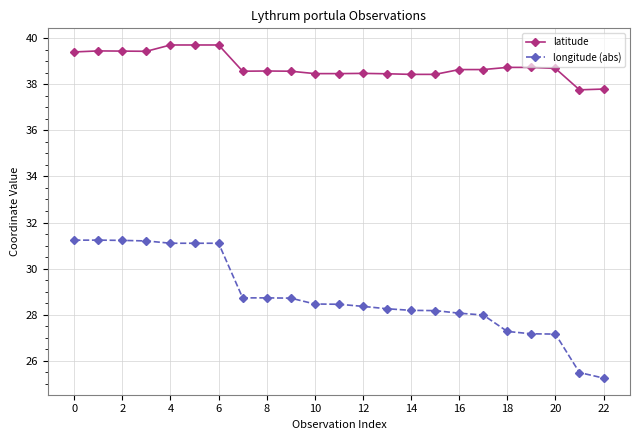

How many series are shown in this chart?

2